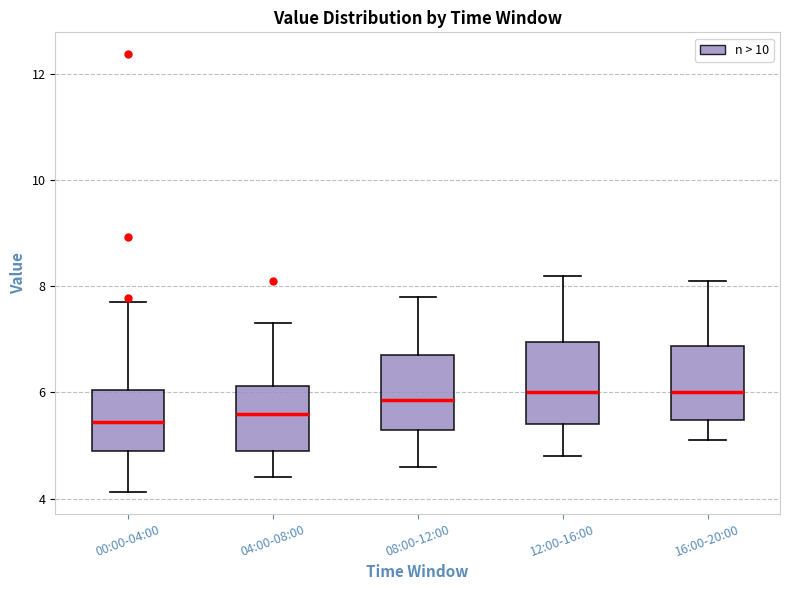

Reading left to right, transcribe this box plot: for each box, give where its median line is, the range the box spans, and where its two whiskers end, as read against the y-axis. The values are not printed on the chart, so give them approximately, as read against the axis.

00:00-04:00: median 5.4, box 5.0 to 6.0, whiskers 4.2 to 7.8
04:00-08:00: median 5.6, box 5.0 to 6.2, whiskers 4.4 to 7.4
08:00-12:00: median 5.8, box 5.4 to 6.8, whiskers 4.6 to 7.8
12:00-16:00: median 6.0, box 5.4 to 7.0, whiskers 4.8 to 8.2
16:00-20:00: median 6.0, box 5.4 to 6.8, whiskers 5.2 to 8.2